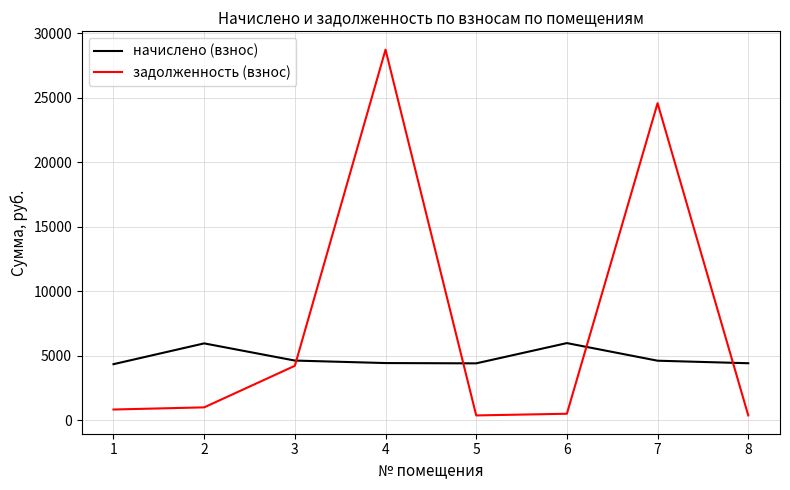

The value of начислено (взнос) at 5 is 1977.0. True or false?

False